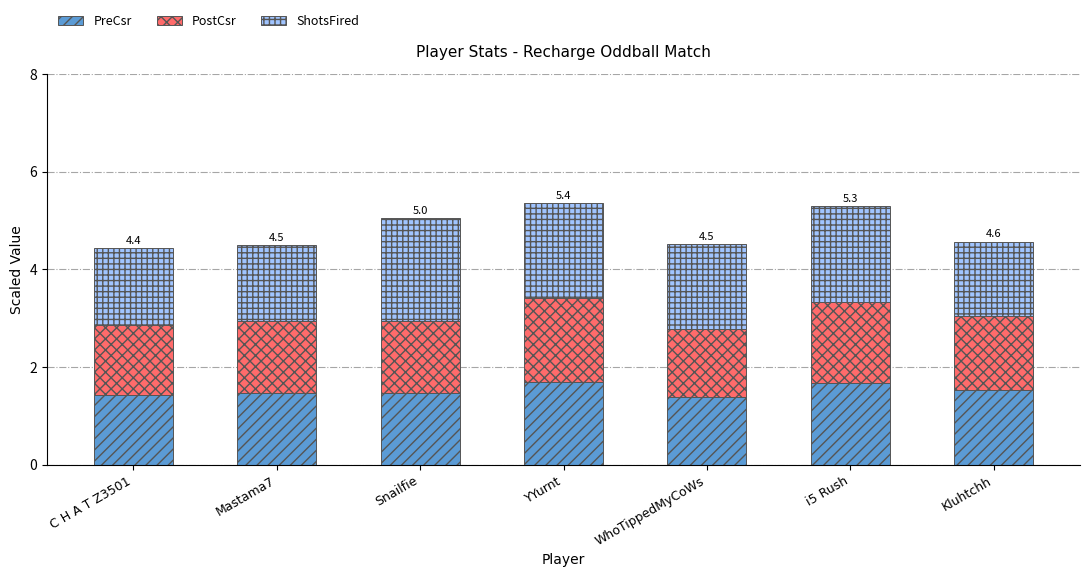

Reading right to left, what are the values for PreCsr?

1.5	1.7	1.4	1.7	1.5	1.5	1.4